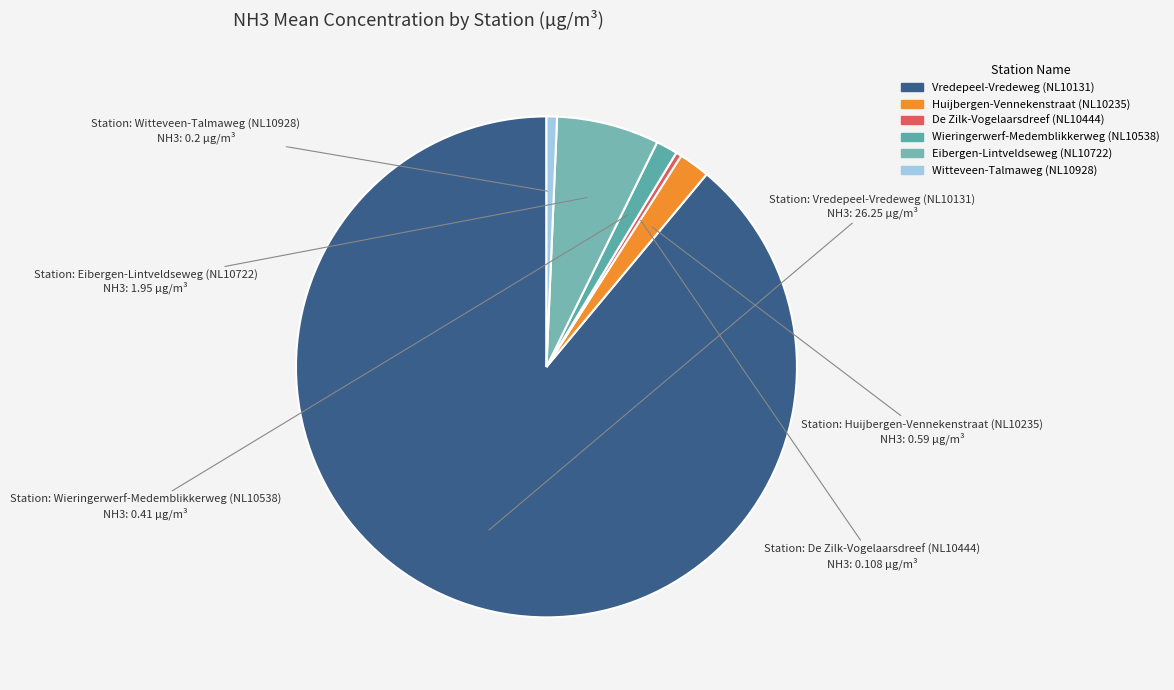

How many slices are in this pie chart?

6